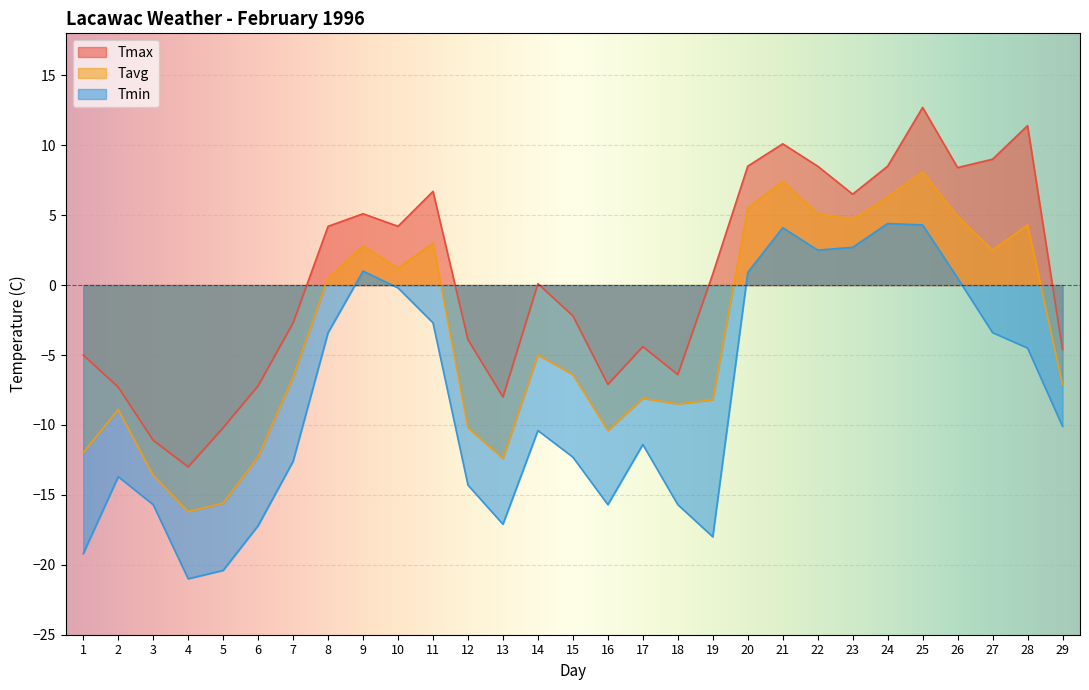

List the series in order of their peak value, lowest first.

Tmin, Tavg, Tmax